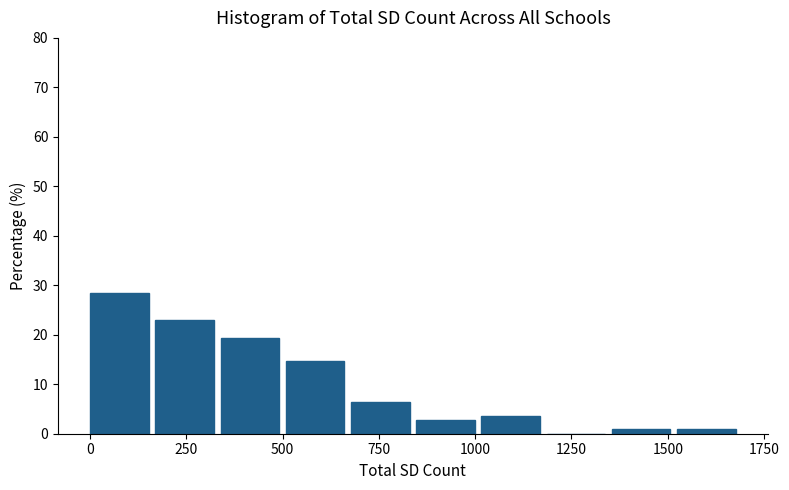

Around what value on the x-axis is the tallest bar? Give the approximate position of its centre, as read against the axis.

100